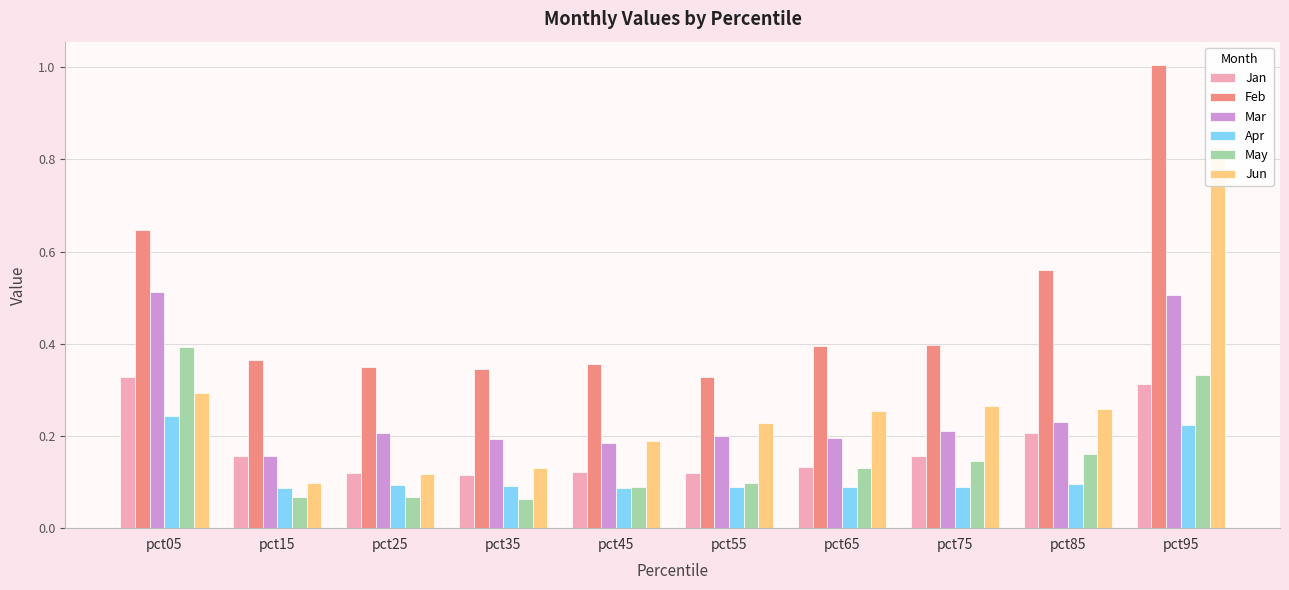

Which series has the widest spread of values?

Jun